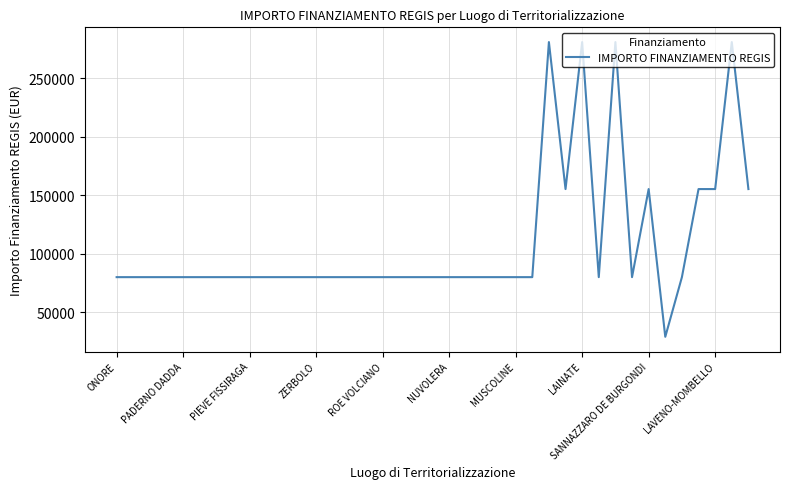

How many lines are shown in the chart?

1